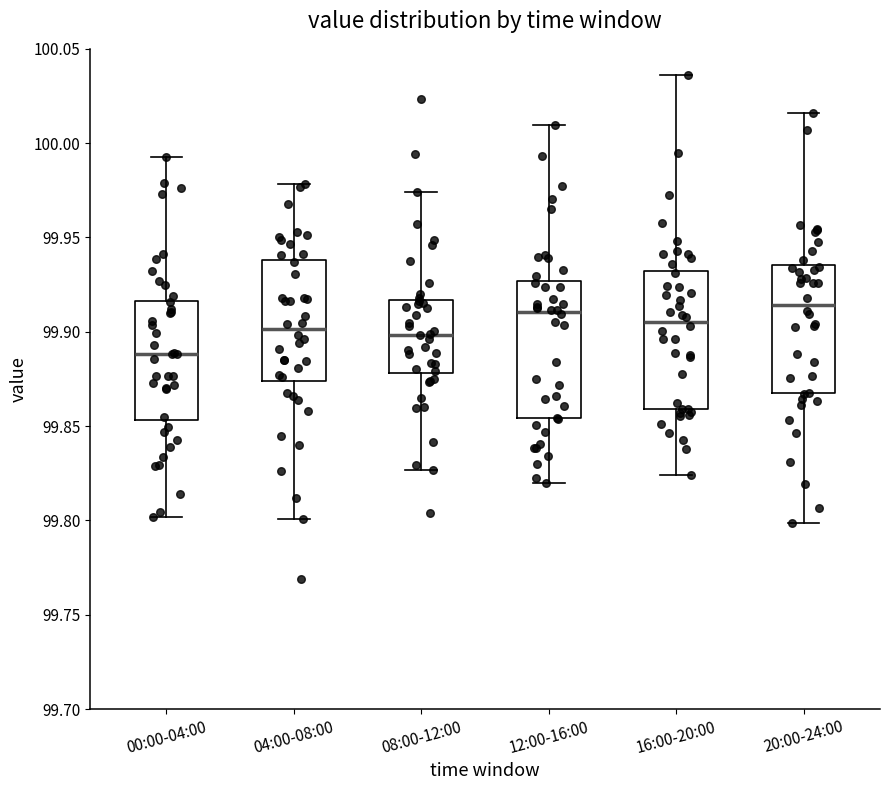

Reading left to right, transcribe this box plot: for each box, give where its median line is, the range the box spans, and where its two whiskers end, as read against the y-axis. The values are not printed on the chart, so give them approximately, as read against the axis.

00:00-04:00: median 99.890, box 99.855 to 99.915, whiskers 99.800 to 99.995
04:00-08:00: median 99.900, box 99.875 to 99.940, whiskers 99.800 to 99.980
08:00-12:00: median 99.900, box 99.880 to 99.915, whiskers 99.825 to 99.975
12:00-16:00: median 99.910, box 99.855 to 99.925, whiskers 99.820 to 100.010
16:00-20:00: median 99.905, box 99.860 to 99.930, whiskers 99.825 to 100.035
20:00-24:00: median 99.915, box 99.865 to 99.935, whiskers 99.800 to 100.015